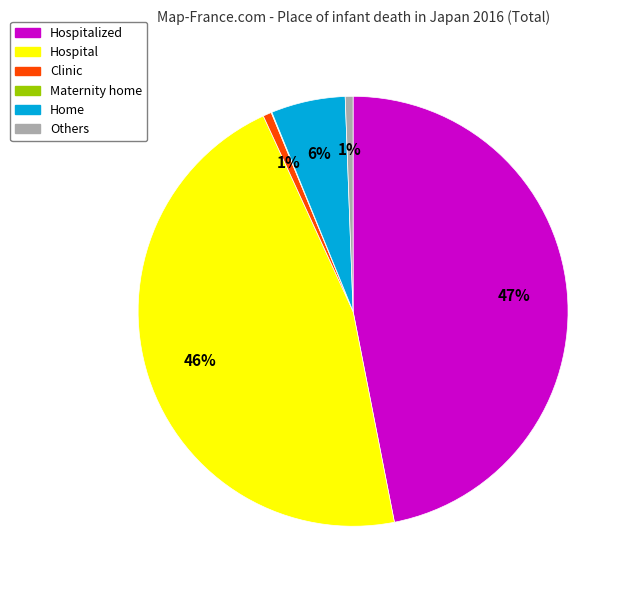

Does any single category account for the majority?

No